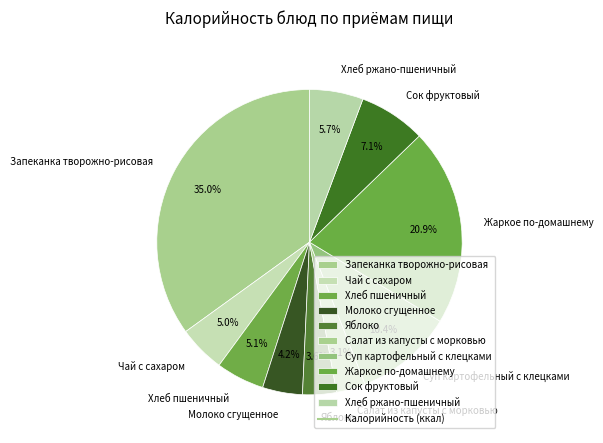

Which category has the biggest portion of the pie?

Запеканка творожно-рисовая